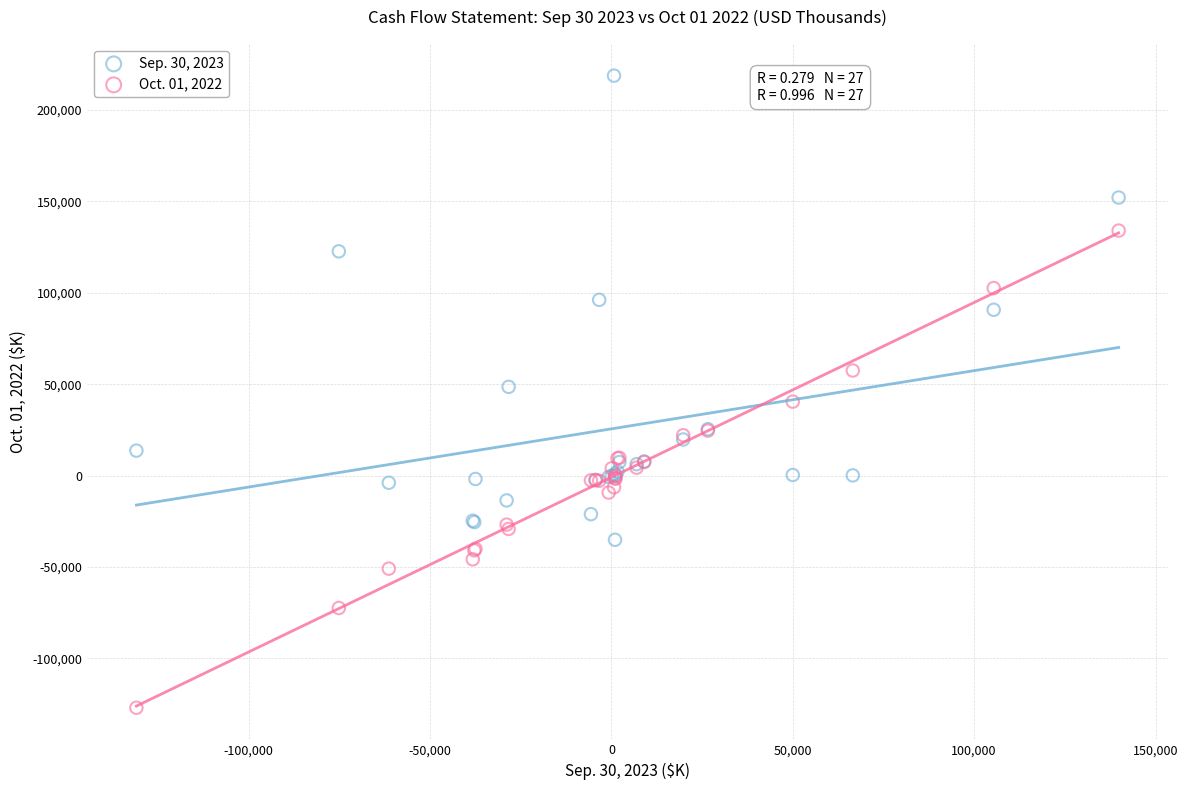

Which series has the largest Y range (max minus min)?

Oct. 01, 2022